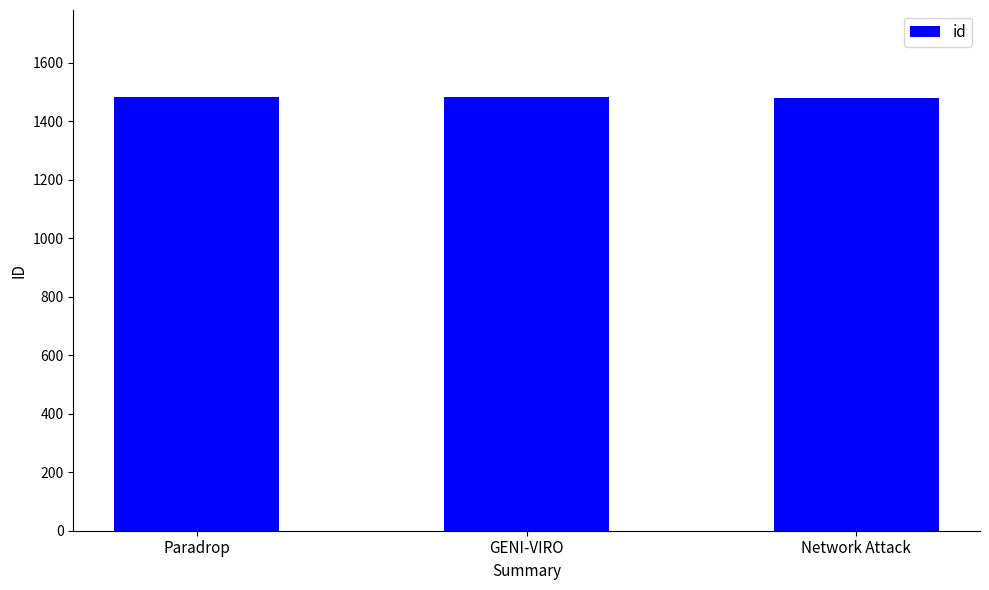

What is the sum of the values at Network Attack and Paradrop?

2965